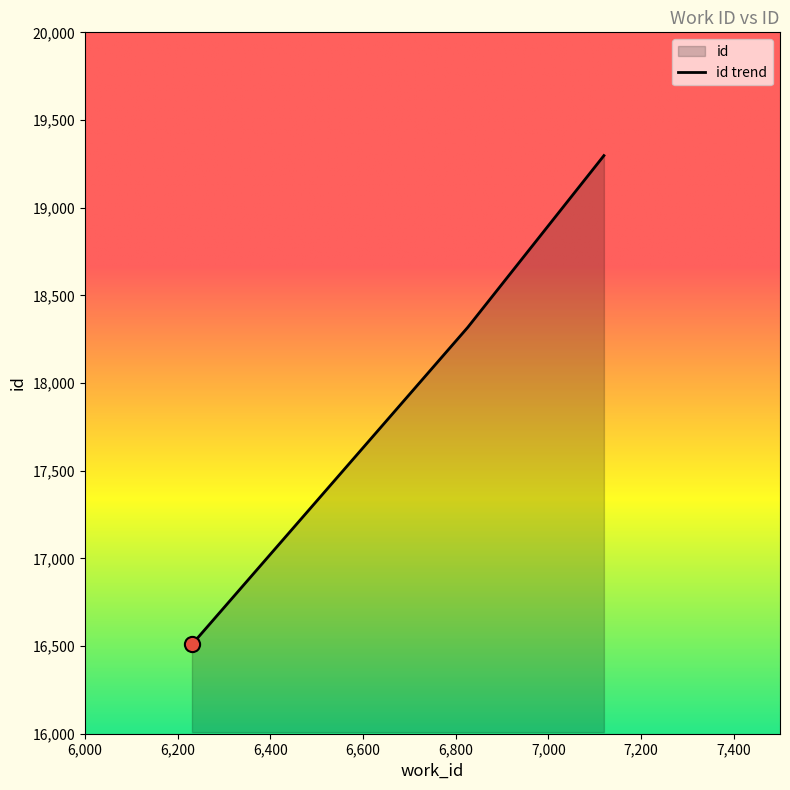

What is the change in value from 6231 to 6826?

+1808